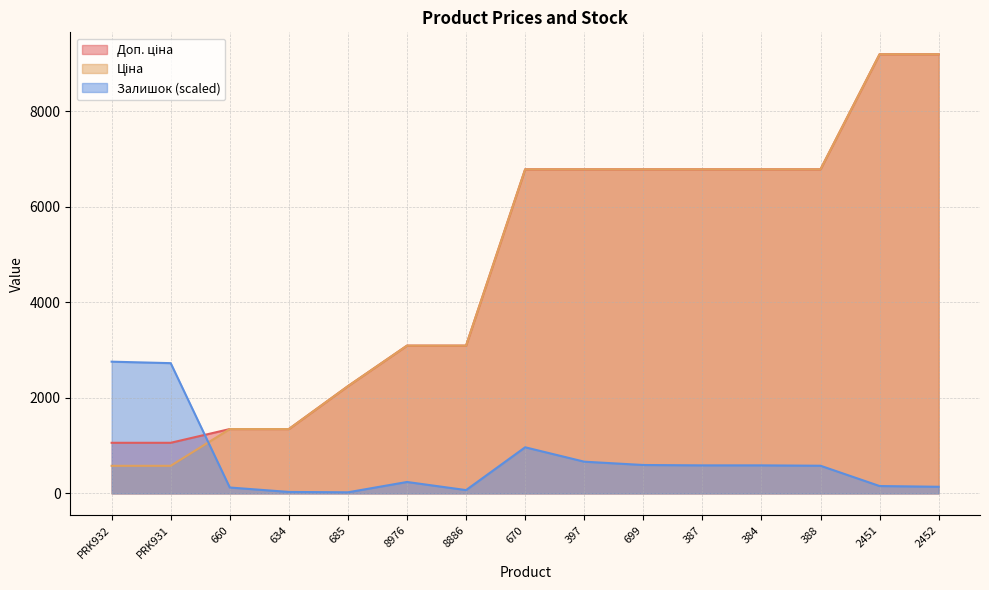

Which category has the lowest value in the Залишок series?

685